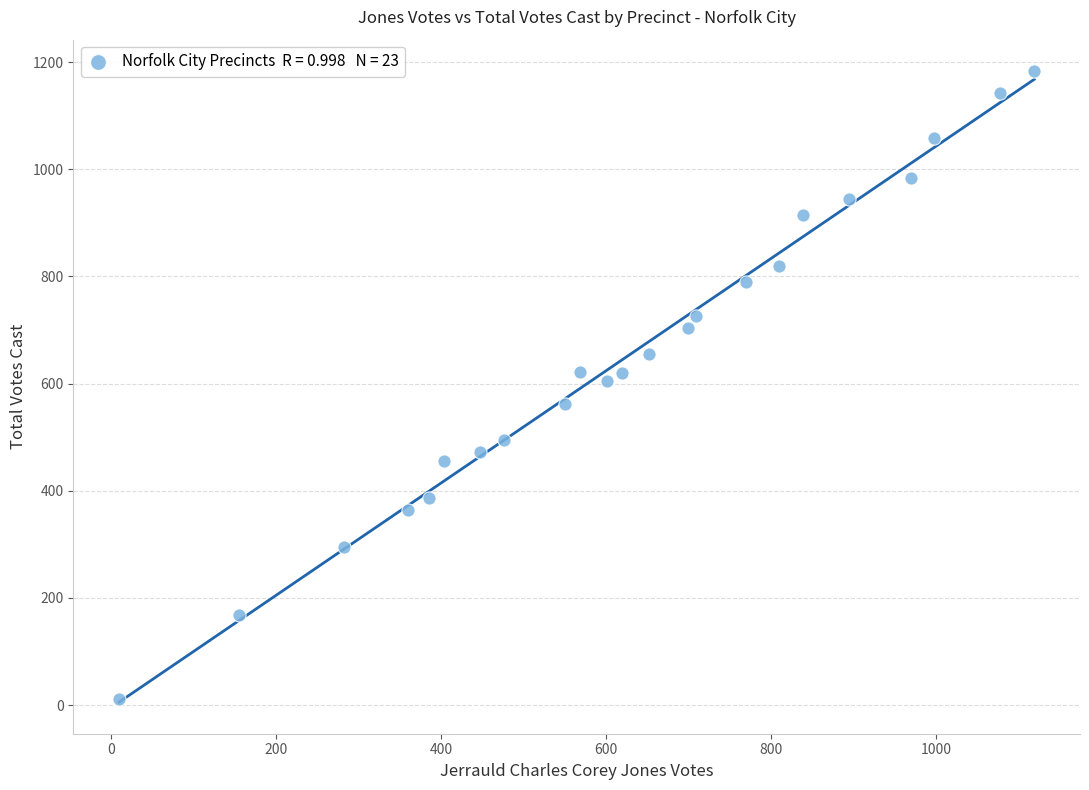

What is the range of Y values (max minus min)?

1172